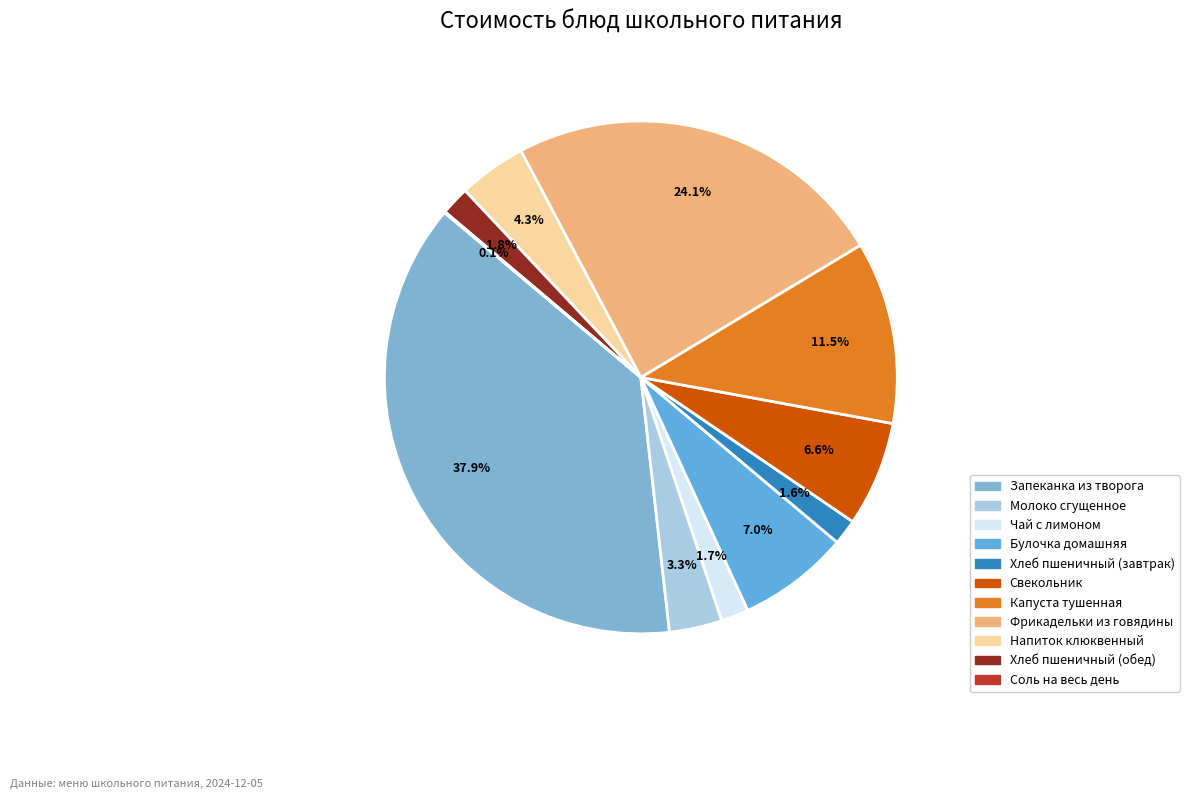

Does Чай с лимоном account for over 50% of the chart?

No